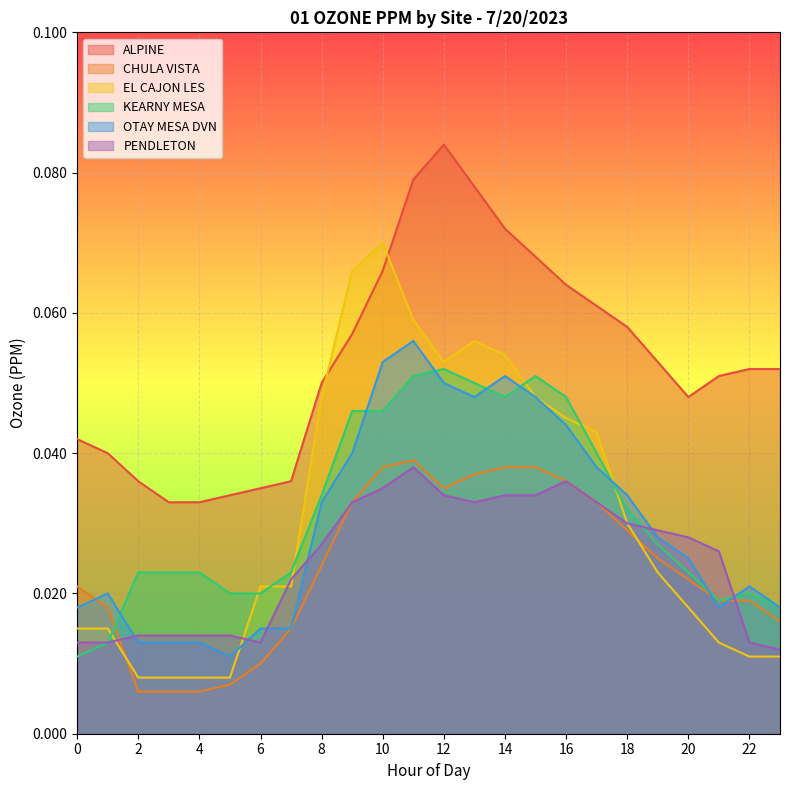

What is the sum of all EL CAJON LES values?

0.8